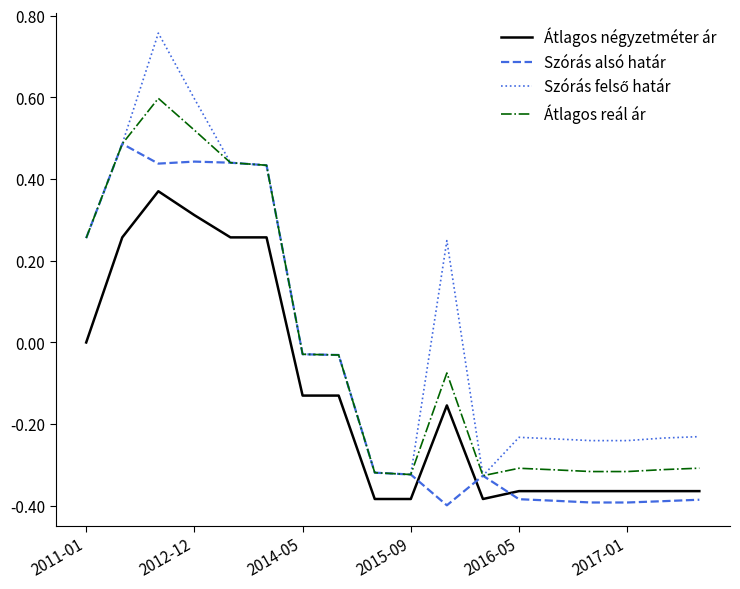

True or false: Átlagos négyzetméter ár and Átlagos reál ár intersect in this chart.

False